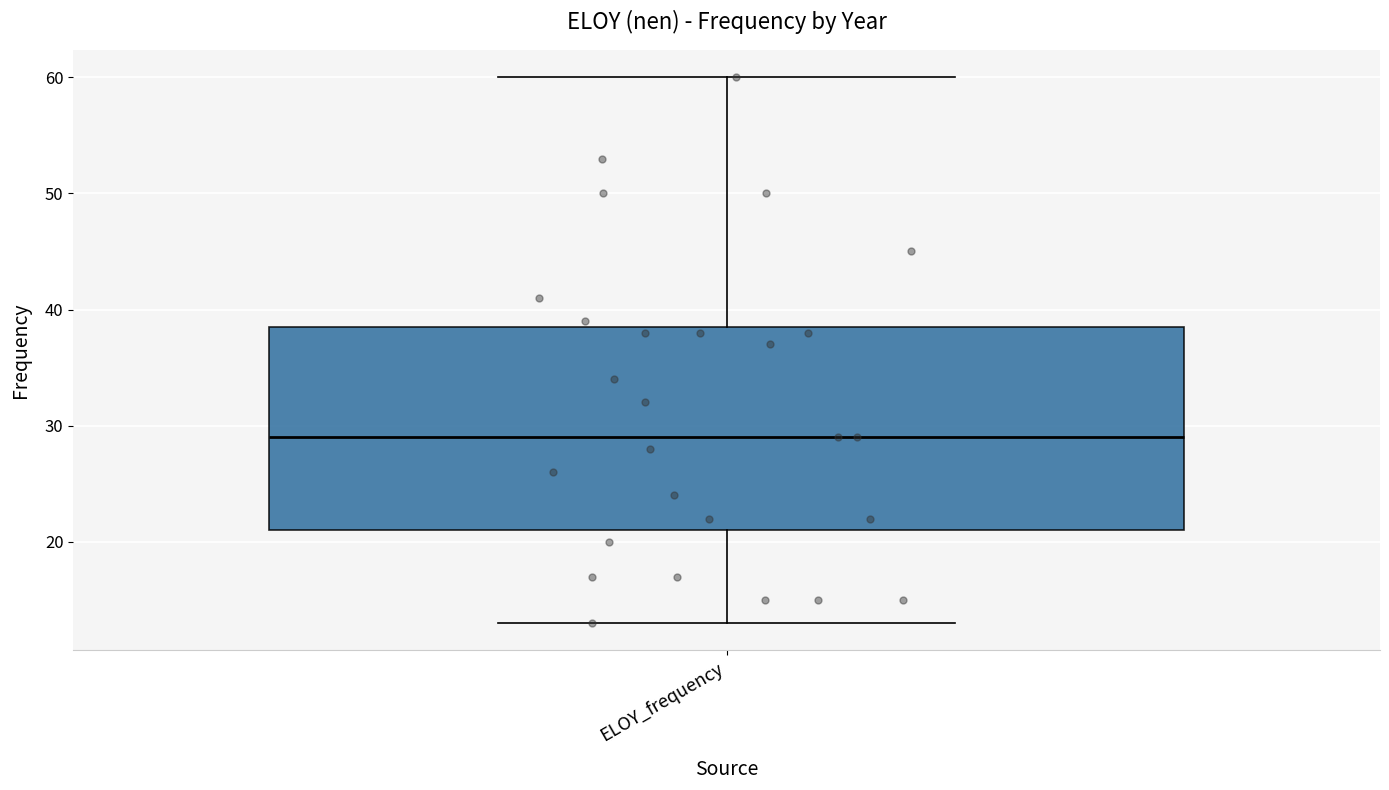

Read this box plot against the y-axis: the position of the median line, the range covered by the box, and the ends of both whiskers. The values are not printed on the chart, so give them approximately, as read against the axis.

median 29, box 21 to 39, whiskers 13 to 60